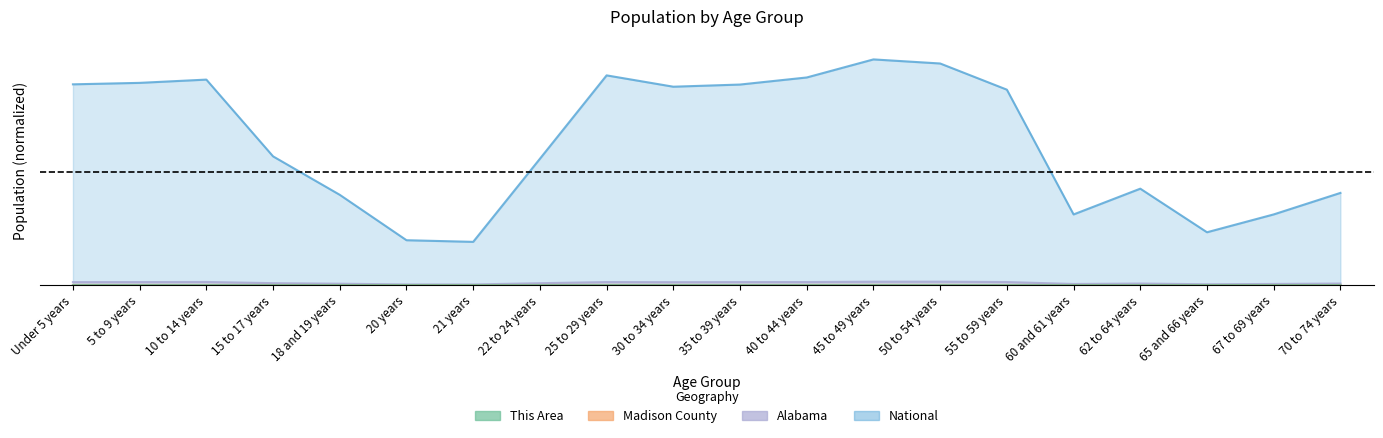

True or false: National has a value of 0.2 at 20 years.

False